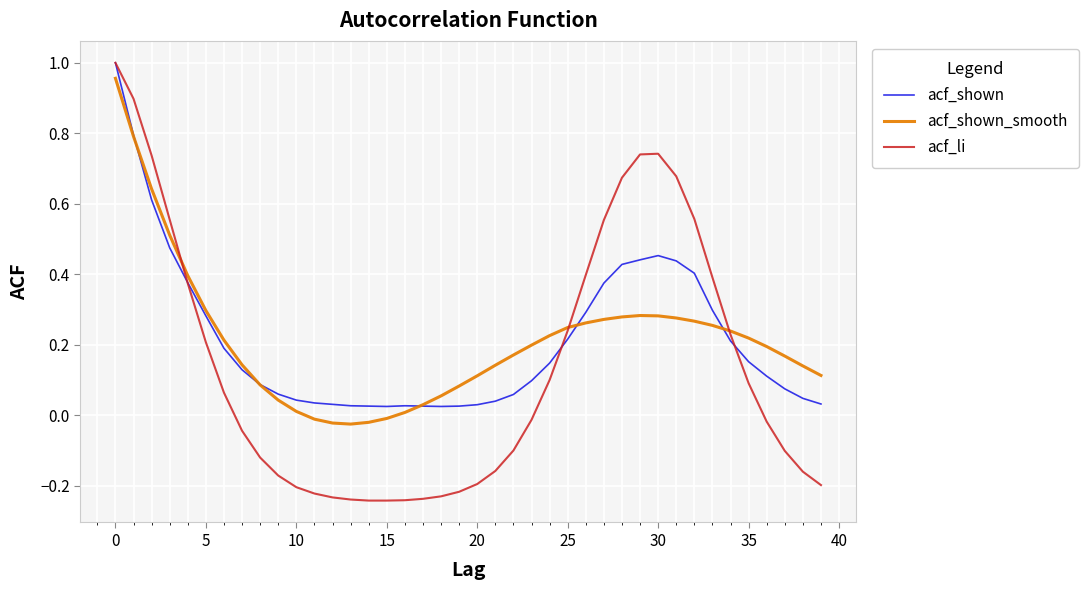

Which series has the largest range (max minus min)?

acf_li